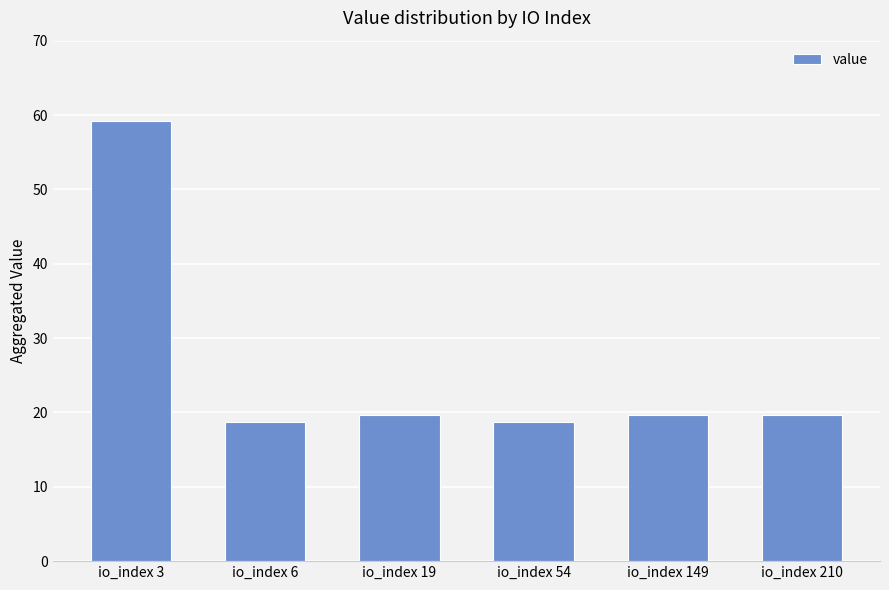

What is the ratio of the value at io_index 54 to the value at io_index 19?

1.0